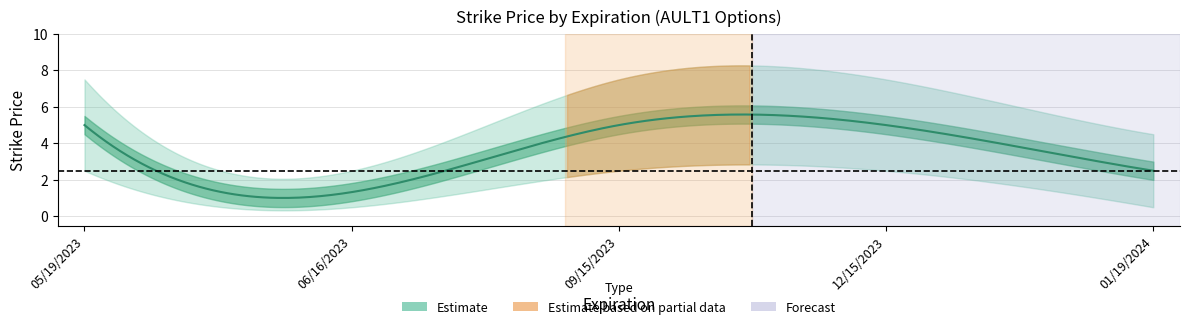

Count the number of data series in this chart.

3